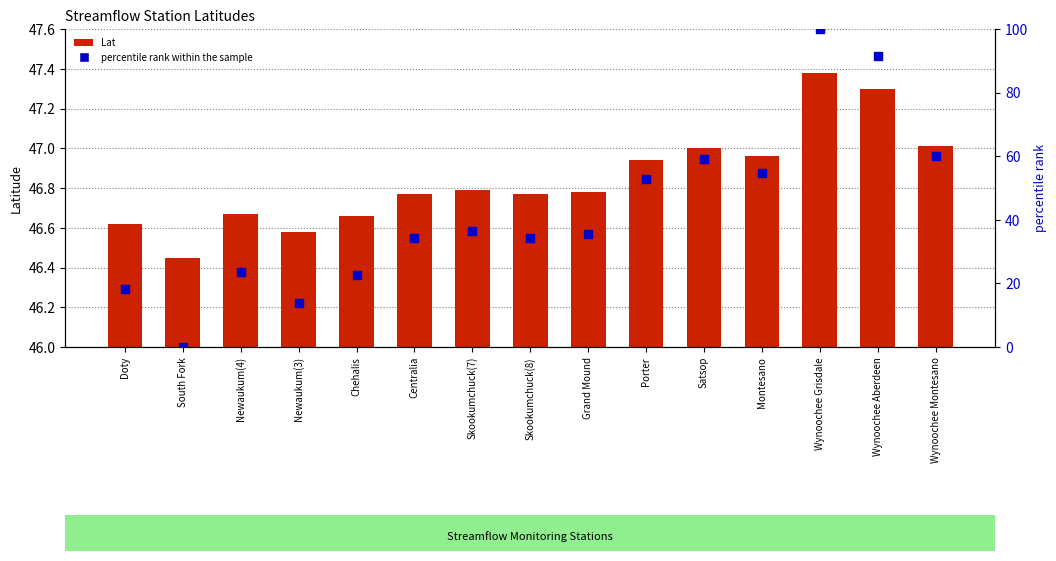

Which series has the widest spread of Y values?

percentile rank within the sample